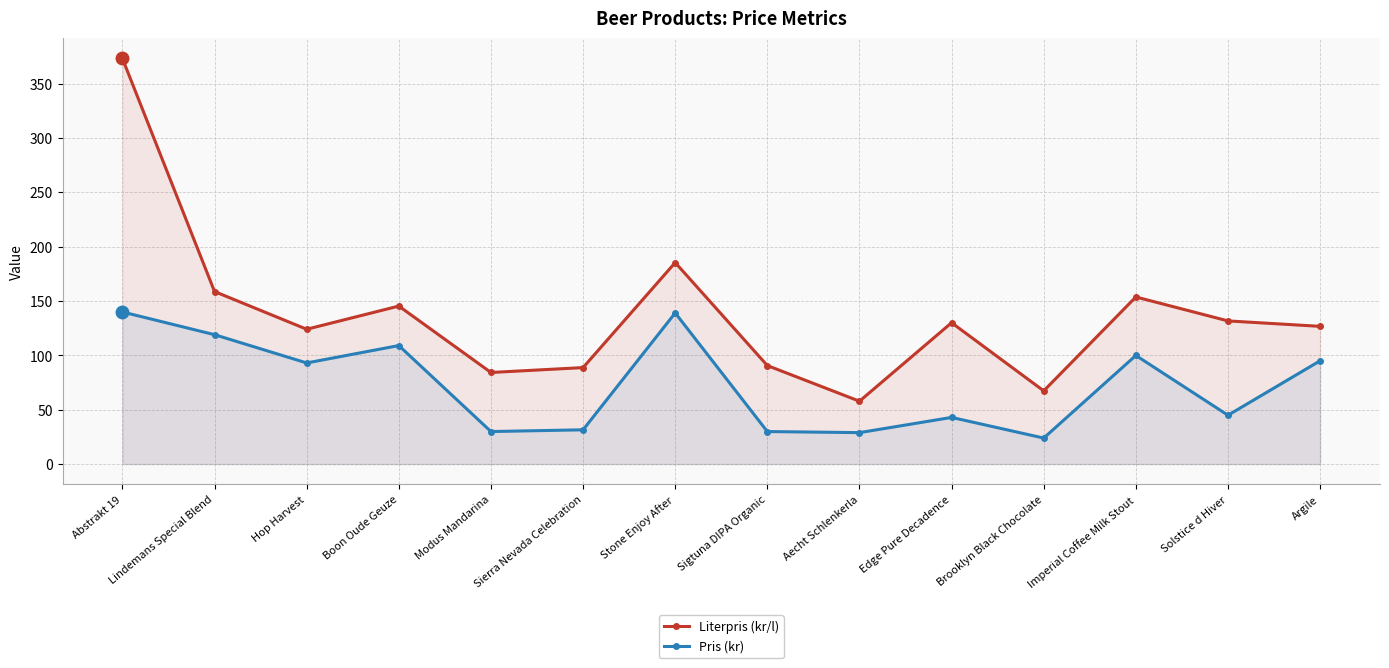

True or false: Pris (kr) and Literpris (kr/l) cross at least once.

False